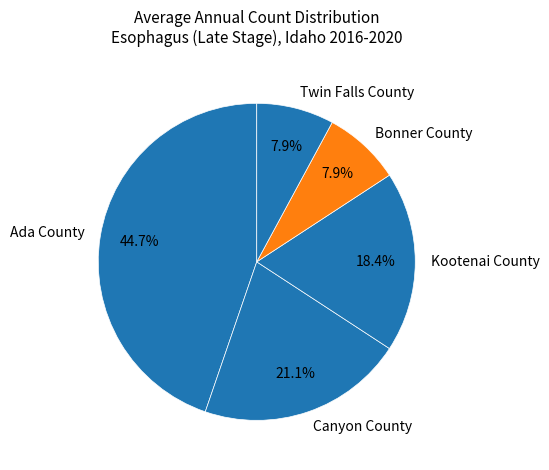

How many slices are in this pie chart?

5